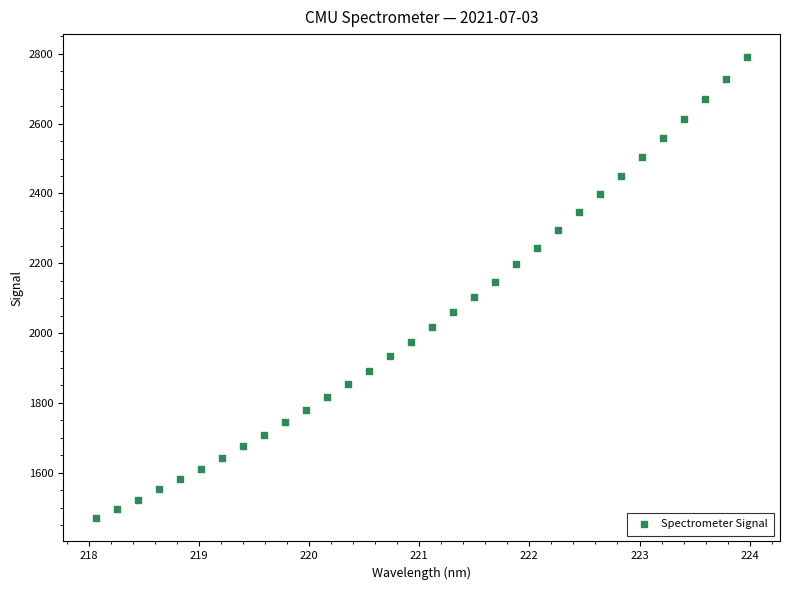

What is the range of X values (max minus min)?

5.9